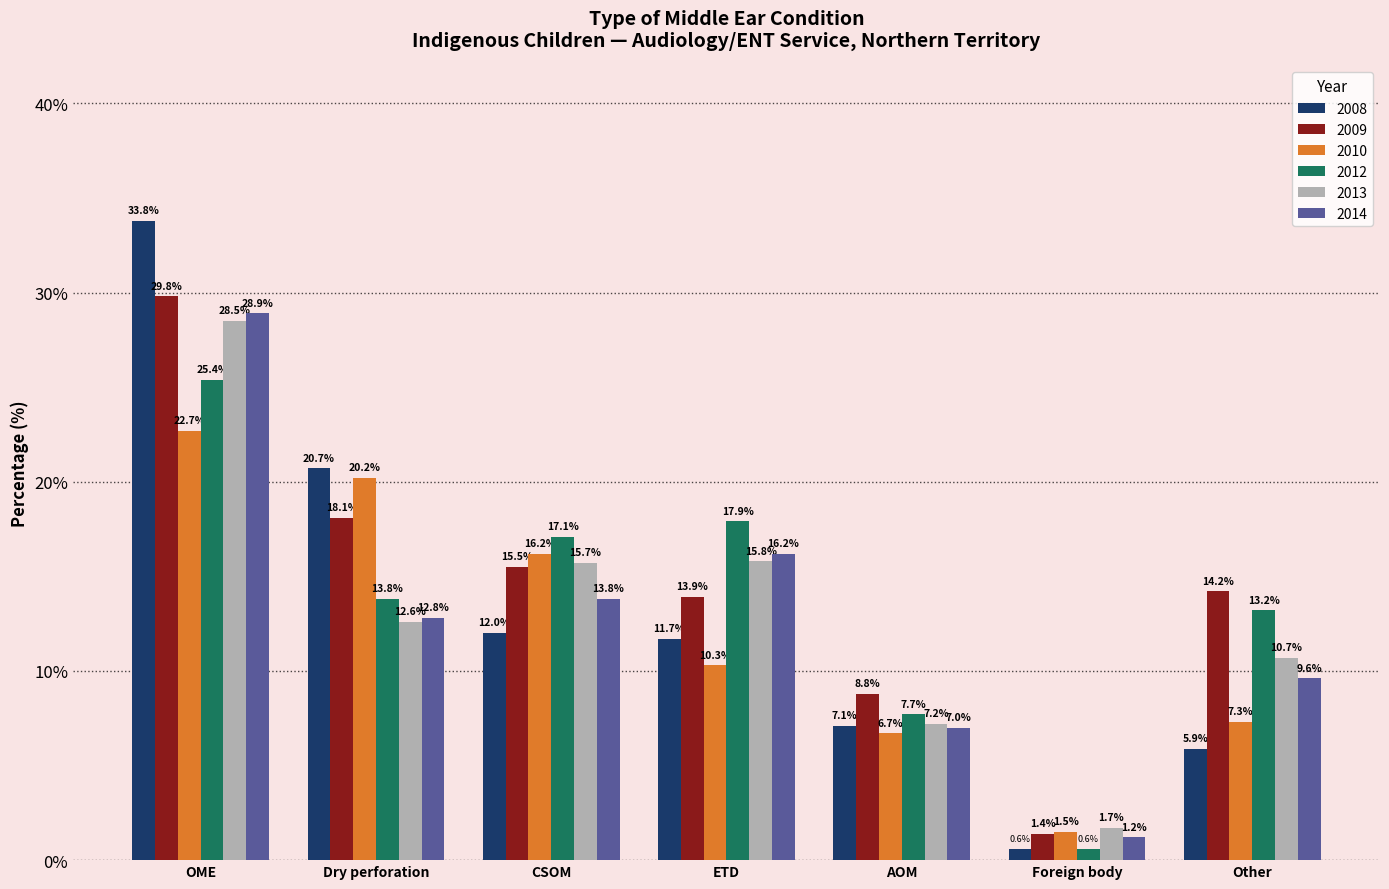

Which series has the largest total across all categories?

2009